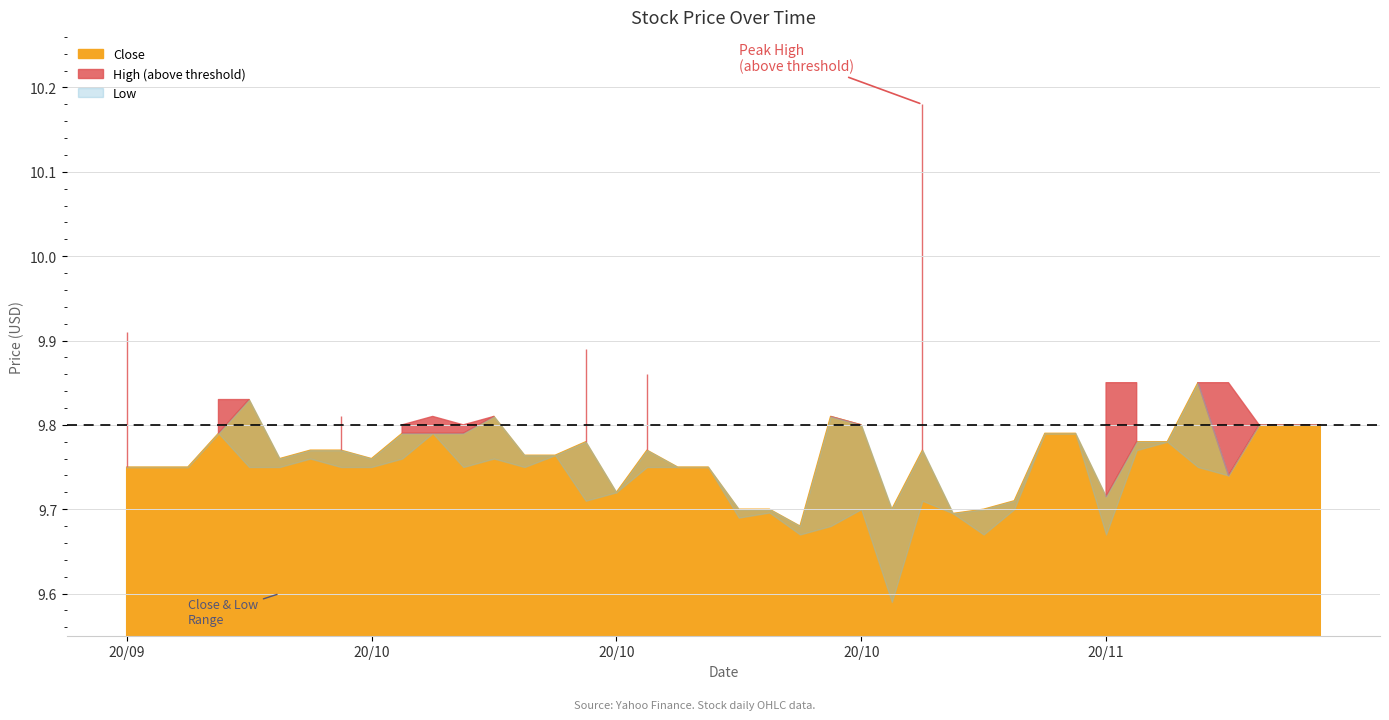

Which series has the widest spread of values?

High